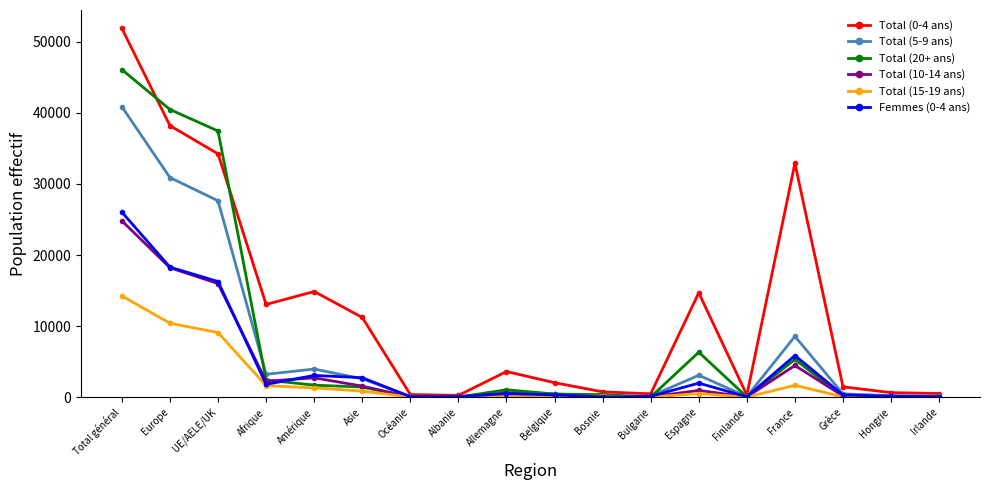

What is the label of the 10th point from the right?

Allemagne